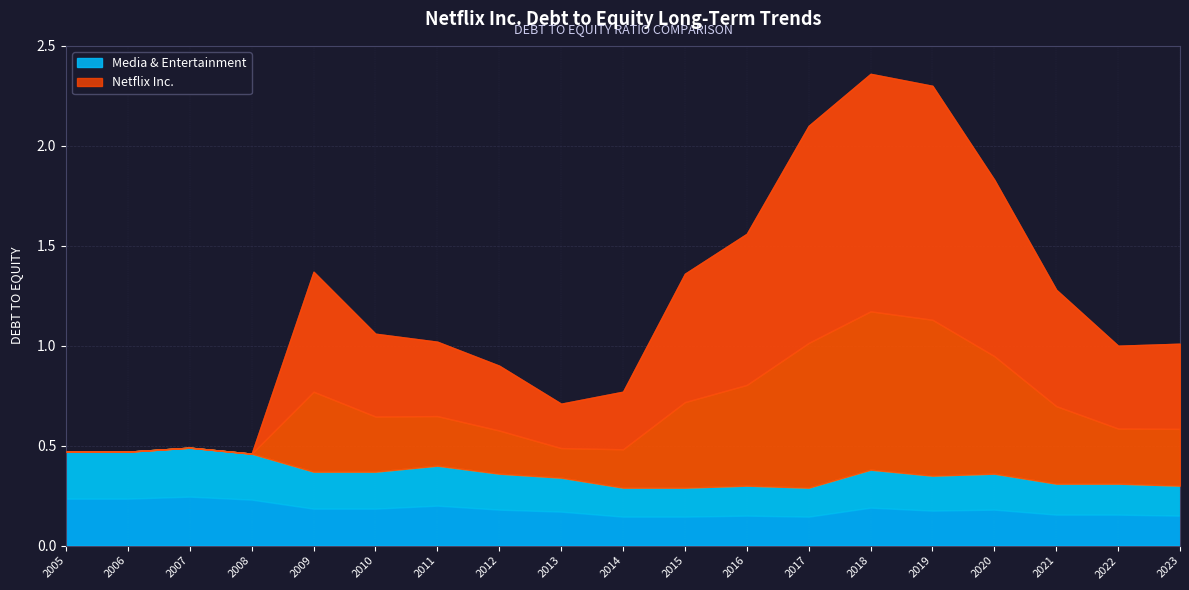

What are all the series names shown in the legend?

Netflix Inc., Media & Entertainment